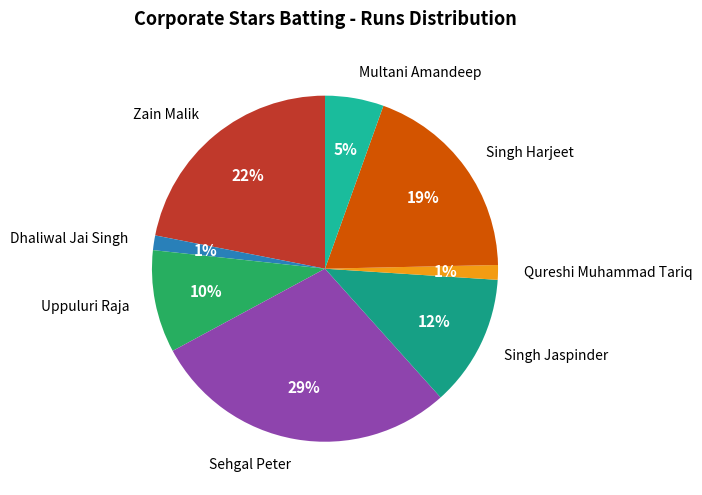

To the nearest percent, what is the average slice percentage?

12%